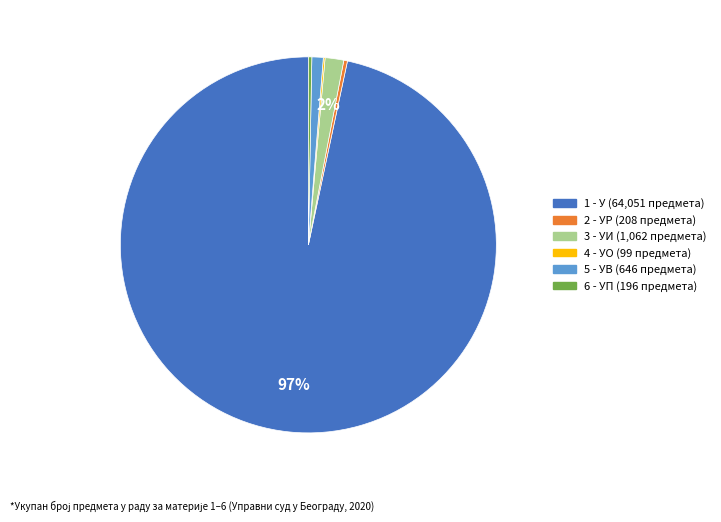

Between 2 - УР and 1 - У, which is larger?

1 - У